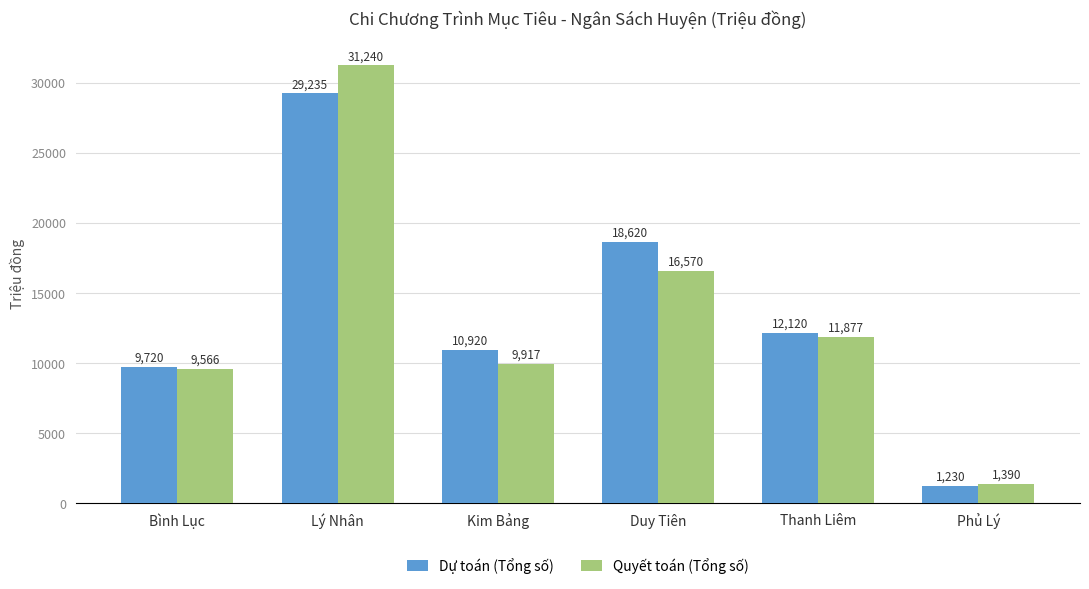

What is the total value across all series at Duy Tiên?

35190.0